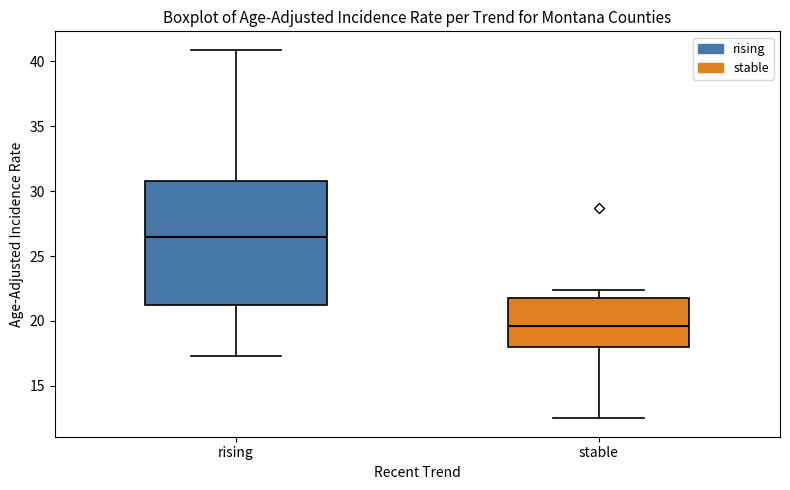

Comparing the boxes themselves (not the whiskers), which one is the tallest?

rising